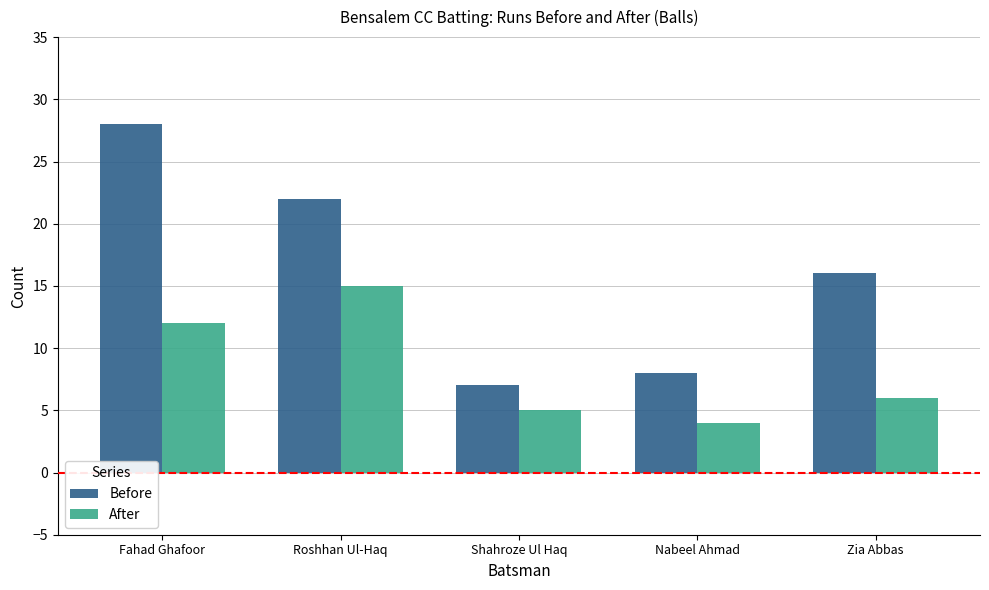

Is it true that Before equals 4 at Shahroze Ul Haq?

False